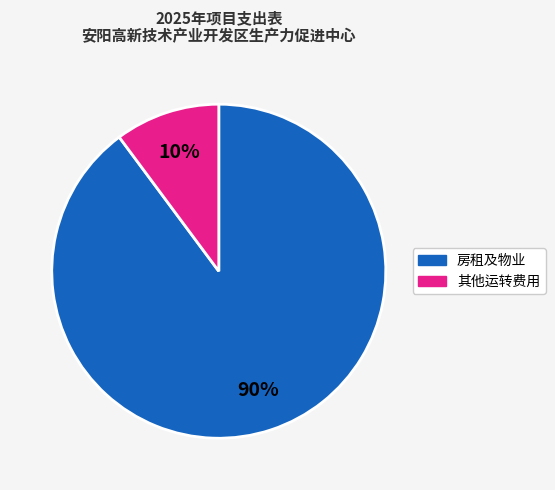

To the nearest percent, what is the average slice percentage?

50%